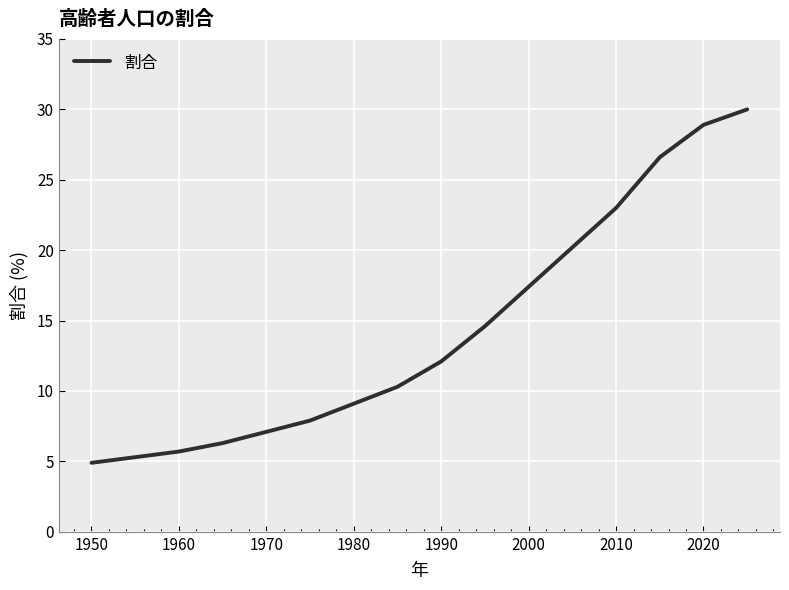

What is the maximum value shown in the chart?

30.0